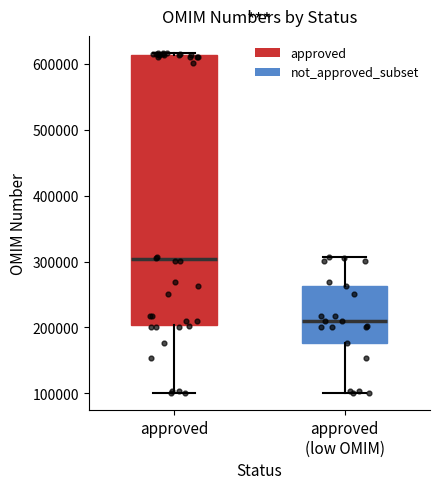

Which box's median line is the highest?

approved